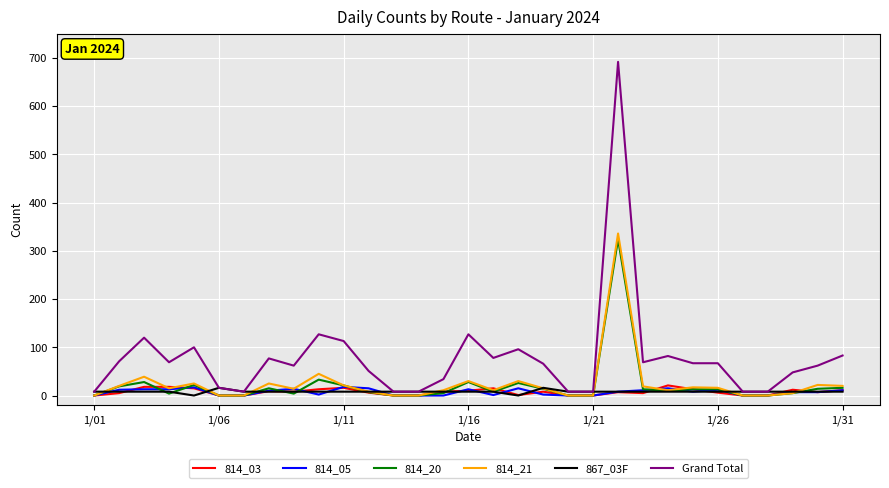

What is the greatest value displayed?

692